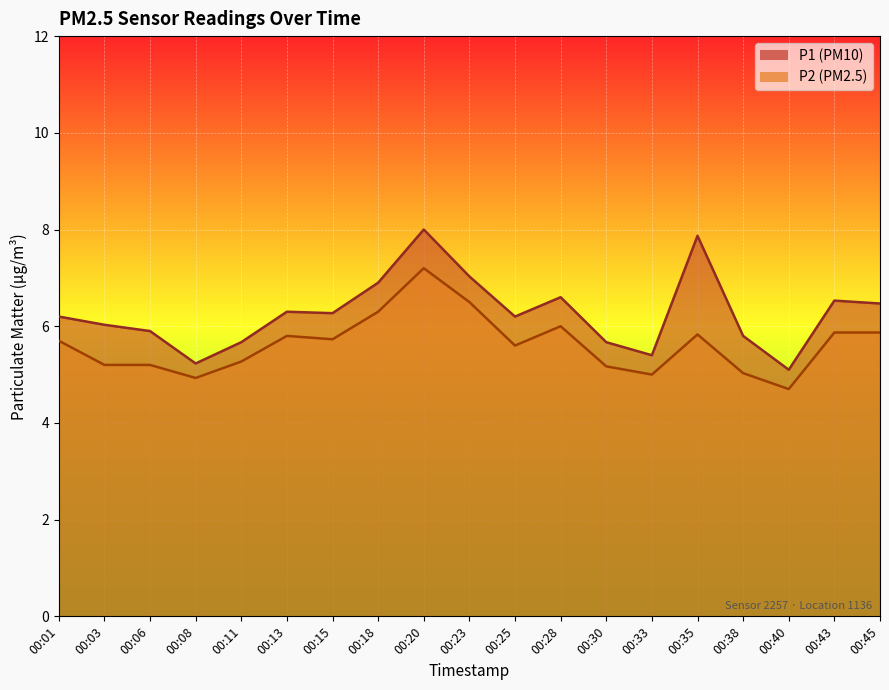

True or false: P2 and P1 intersect in this chart.

False